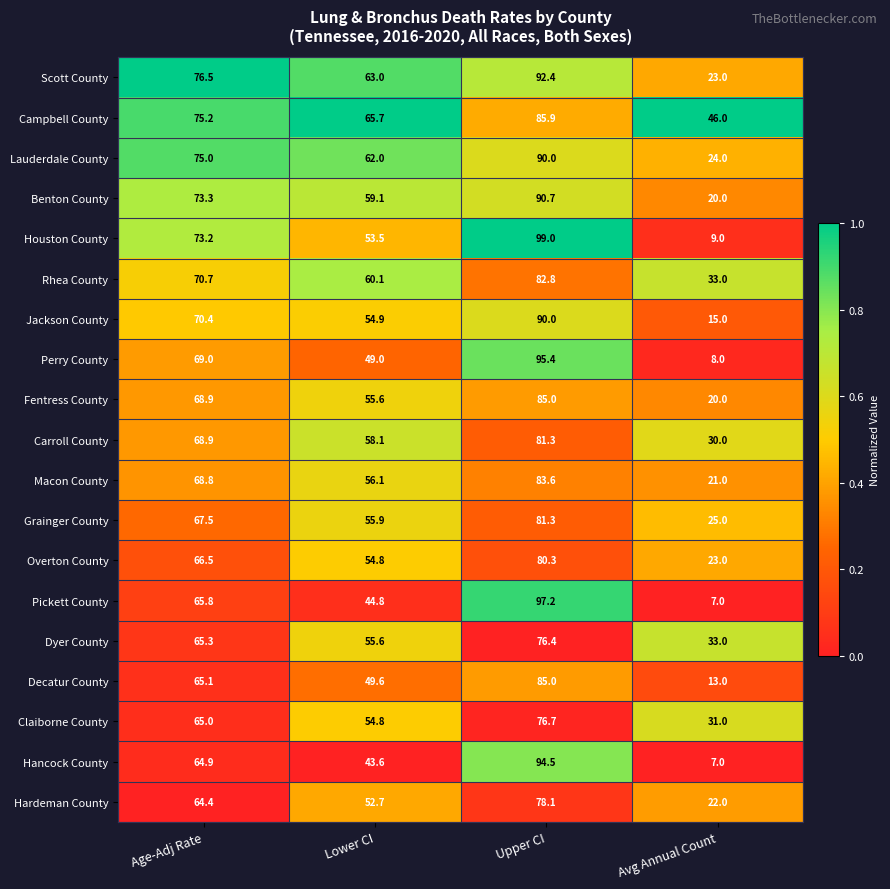

What is the approximate value of Houston County at Upper CI?

99.0